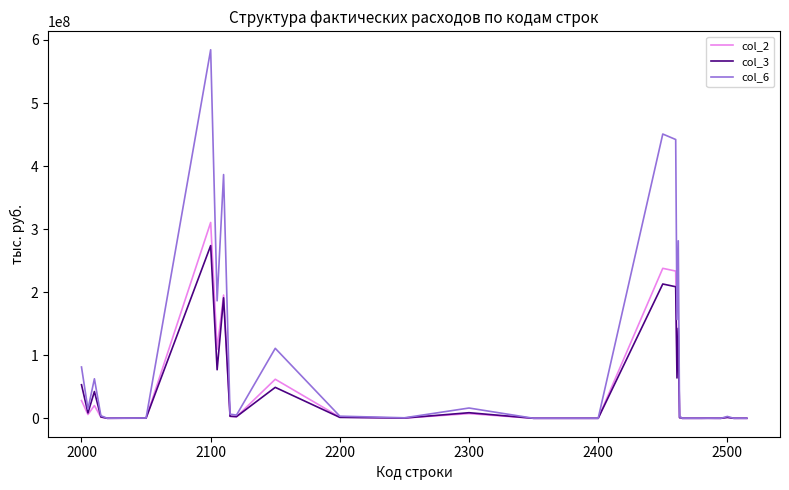

Which series has the widest spread of values?

col_6